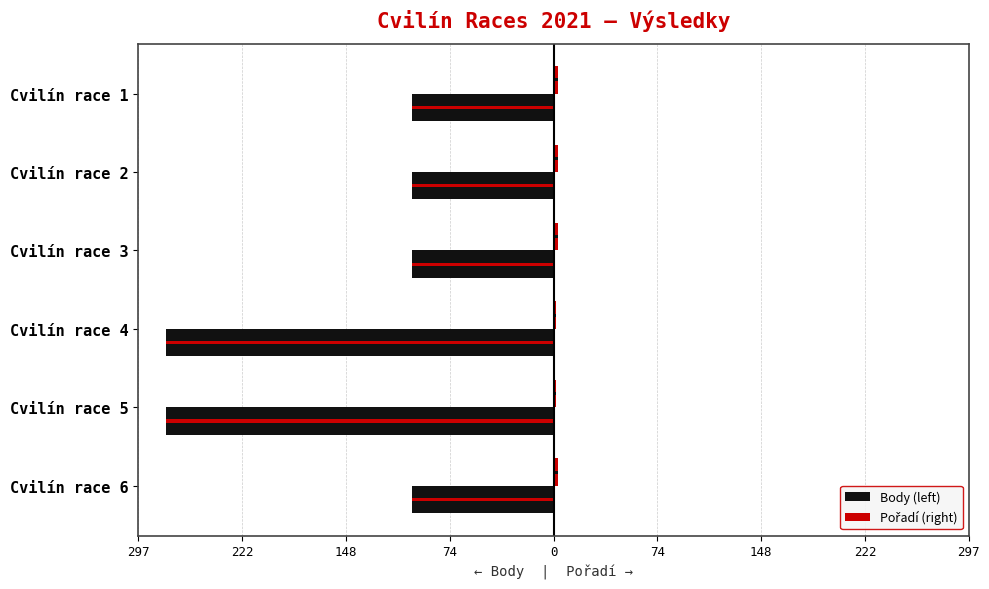

Does the chart contain any negative values?

Yes